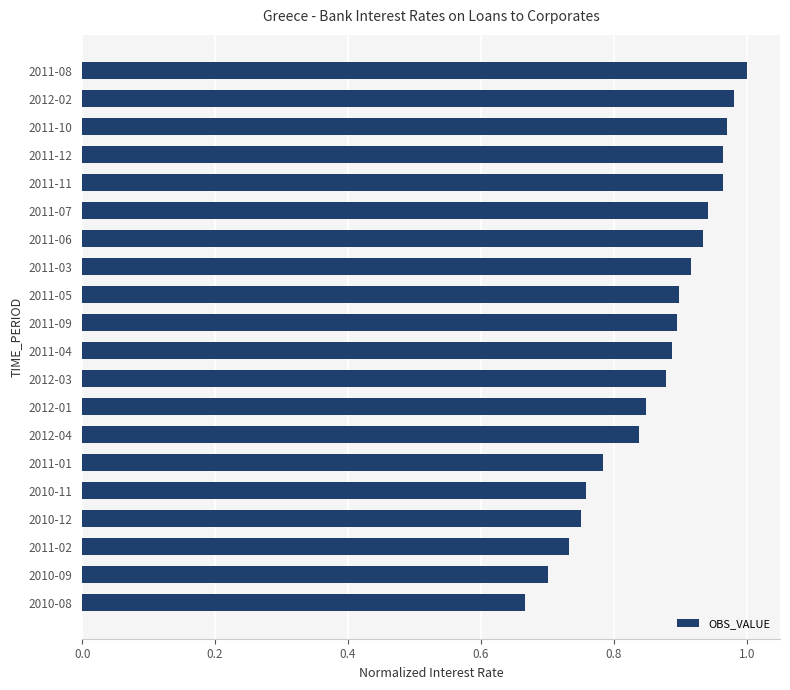

What is the sum of the values at 2011-09 and 2012-02?

1.9